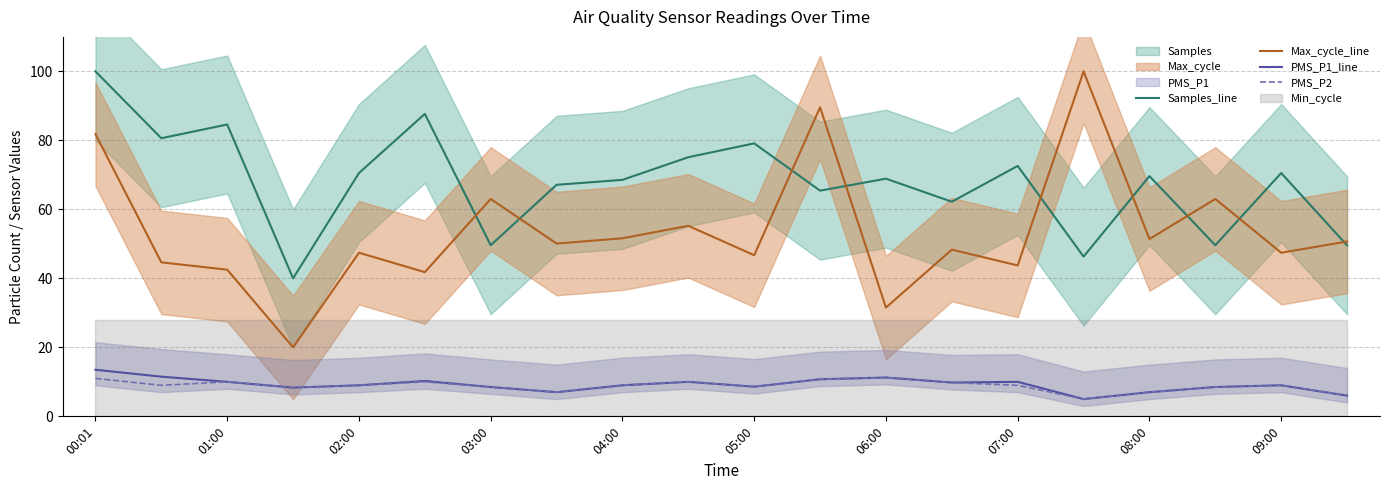

Read the PMS_P1_line value at 15.

5.0